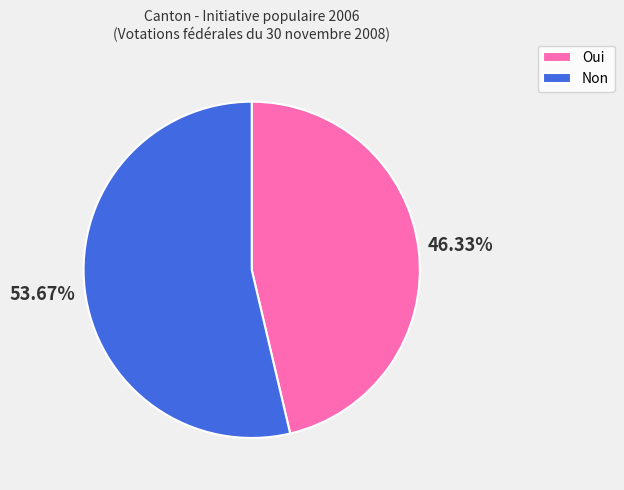

Is it true that Non is 67% of the pie?

False